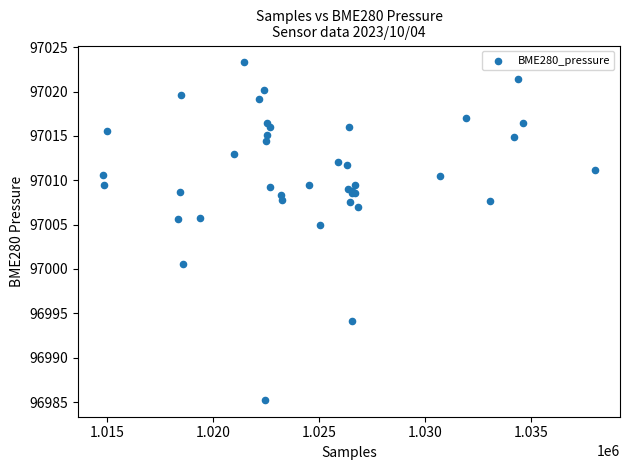

What Y value in the scatter plot is closest to 97004?

97005.0